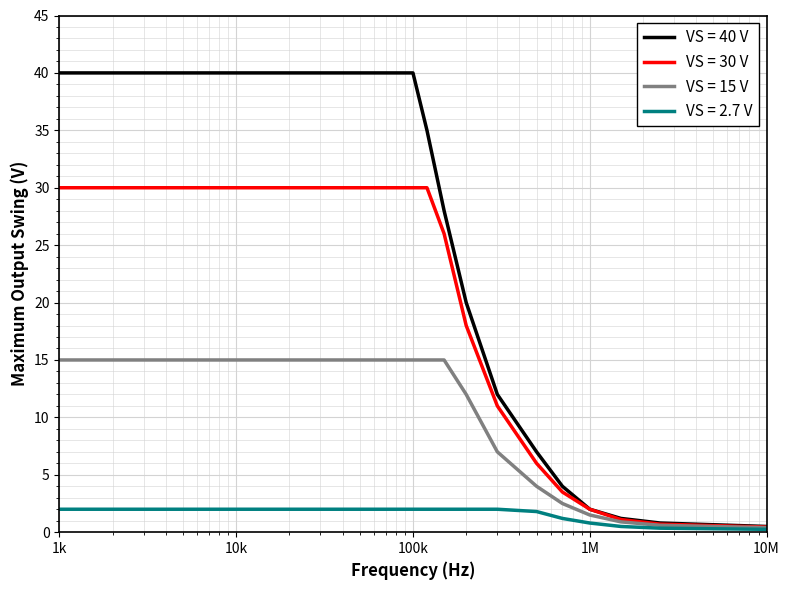

At how many categories does at least one series exceed 21?

22